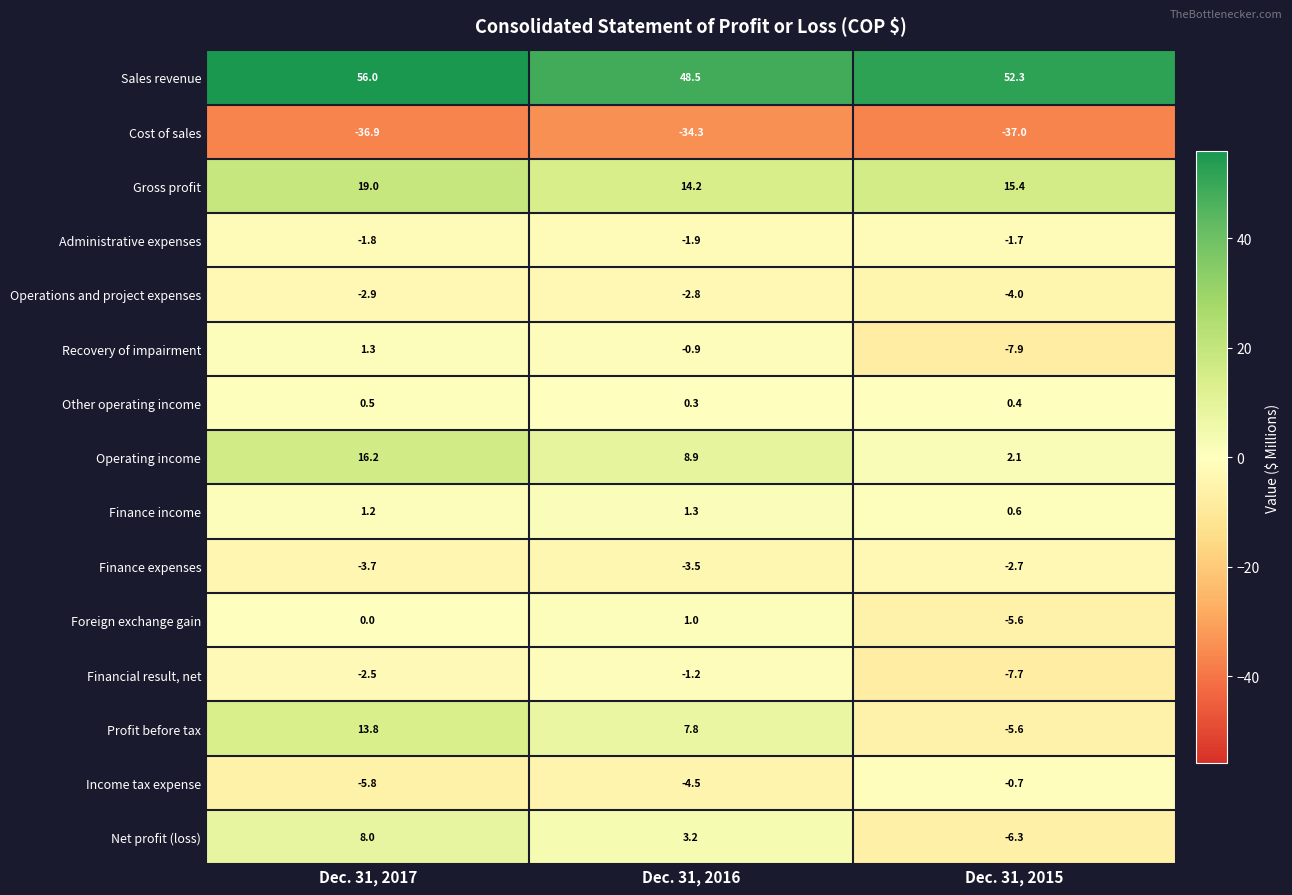

What is the minimum value shown in the chart?

-37.0